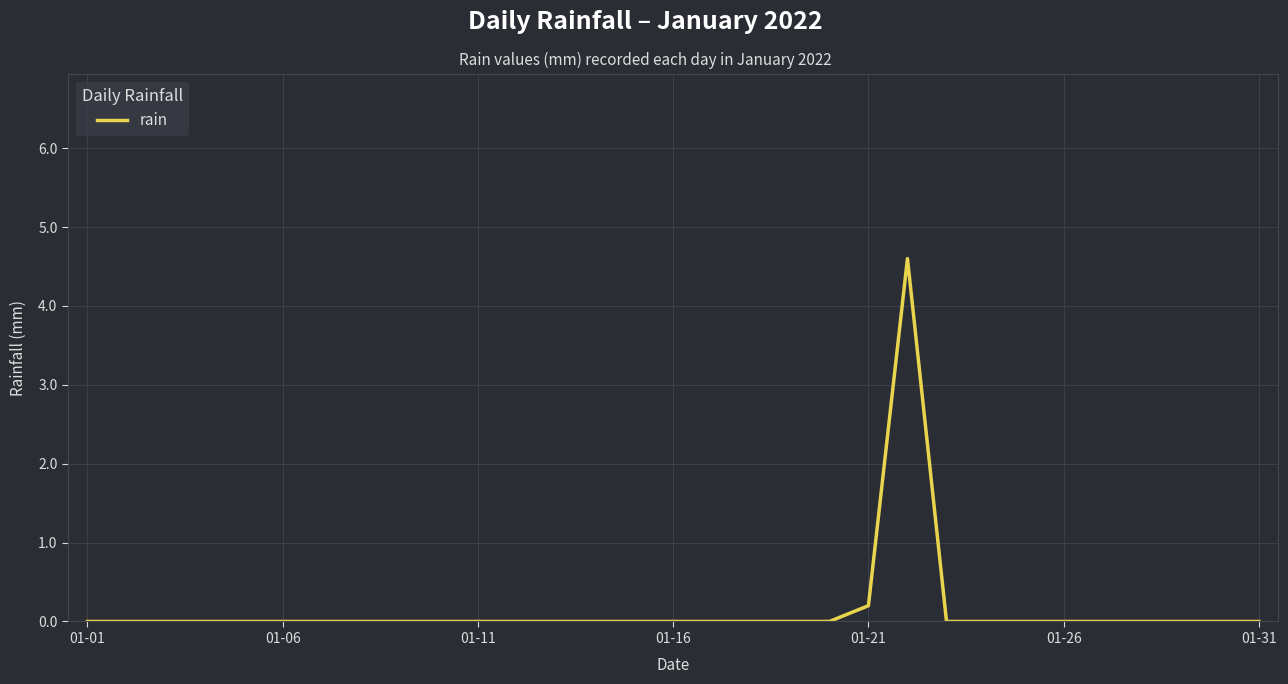

Reading left to right, list all the values displayed in this chart.

0.0	0.0	0.0	0.0	0.0	0.0	0.0	0.0	0.0	0.0	0.0	0.0	0.0	0.0	0.0	0.0	0.0	0.0	0.0	0.0	0.2	4.6	0.0	0.0	0.0	0.0	0.0	0.0	0.0	0.0	0.0